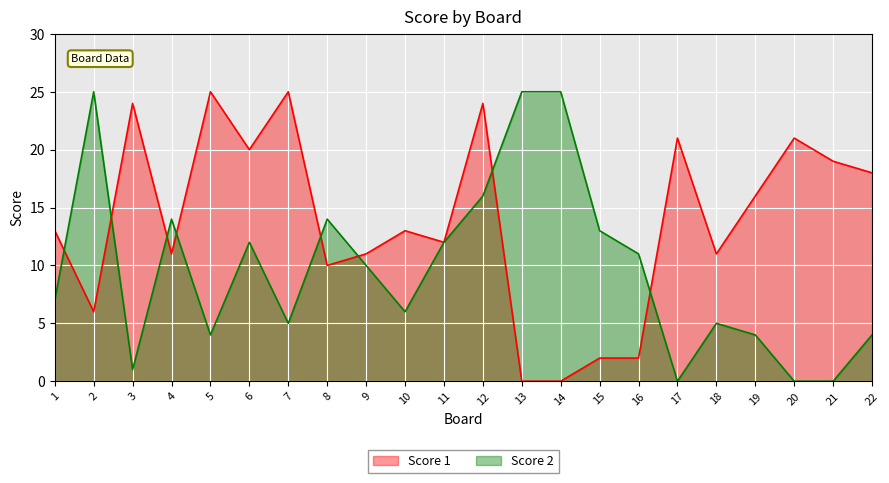

Reading left to right, extract all data points from this chart.

Score 1: 1=13	2=6	3=24	4=11	5=25	6=20	7=25	8=10	9=11	10=13	11=12	12=24	13=0	14=0	15=2	16=2	17=21	18=11	19=16	20=21	21=19	22=18
Score 2: 1=7	2=25	3=1	4=14	5=4	6=12	7=5	8=14	9=10	10=6	11=12	12=16	13=25	14=25	15=13	16=11	17=0	18=5	19=4	20=0	21=0	22=4